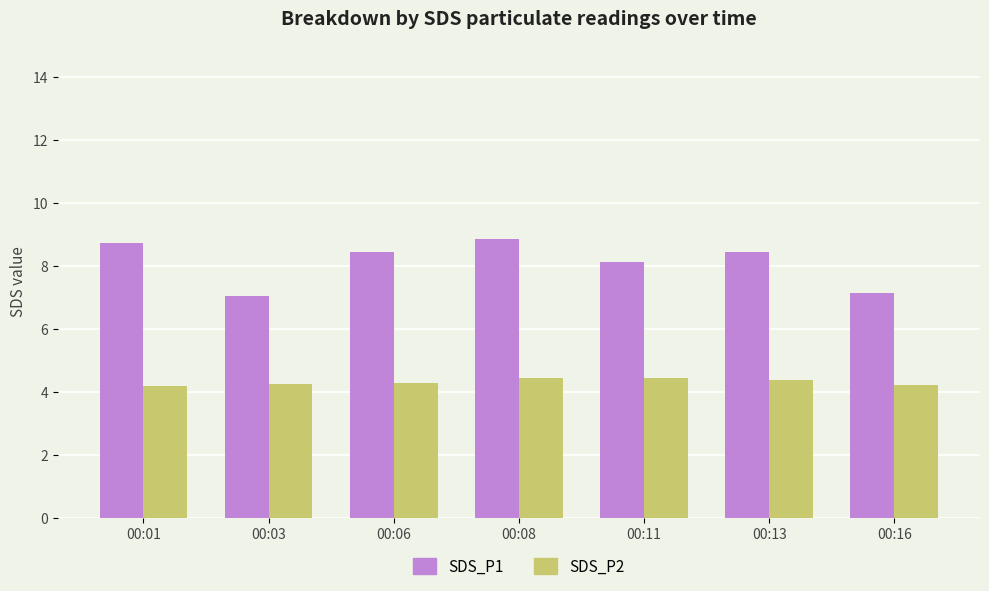

What is the minimum value shown in the chart?

4.2